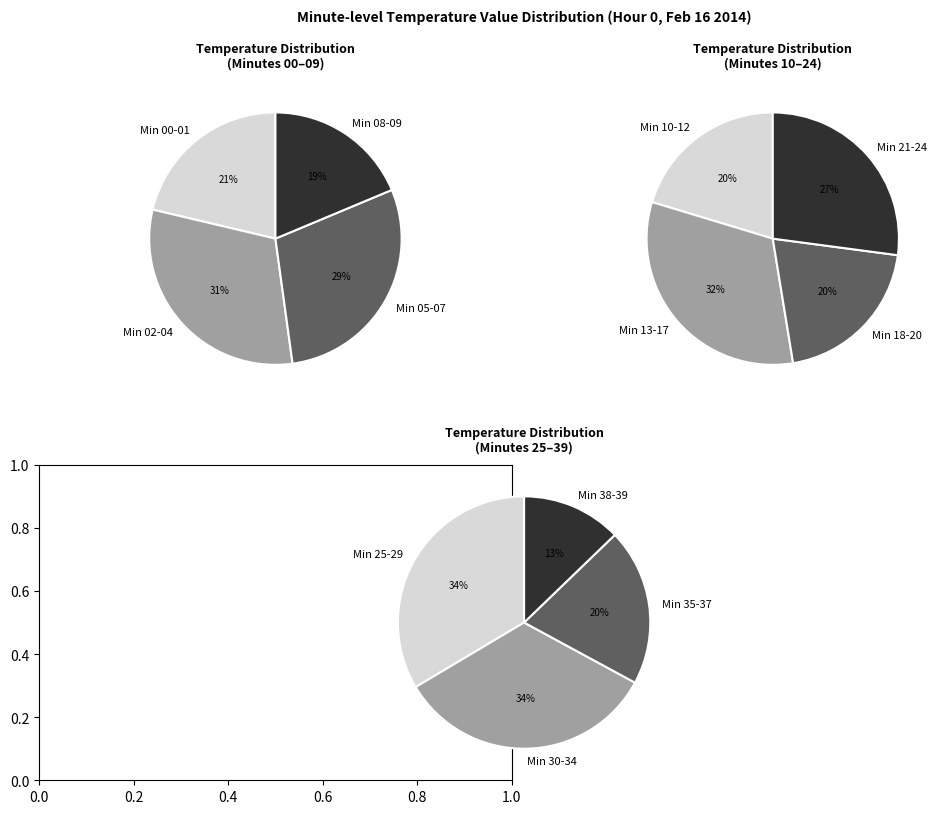

Does 28 represent more than half of the total?

No